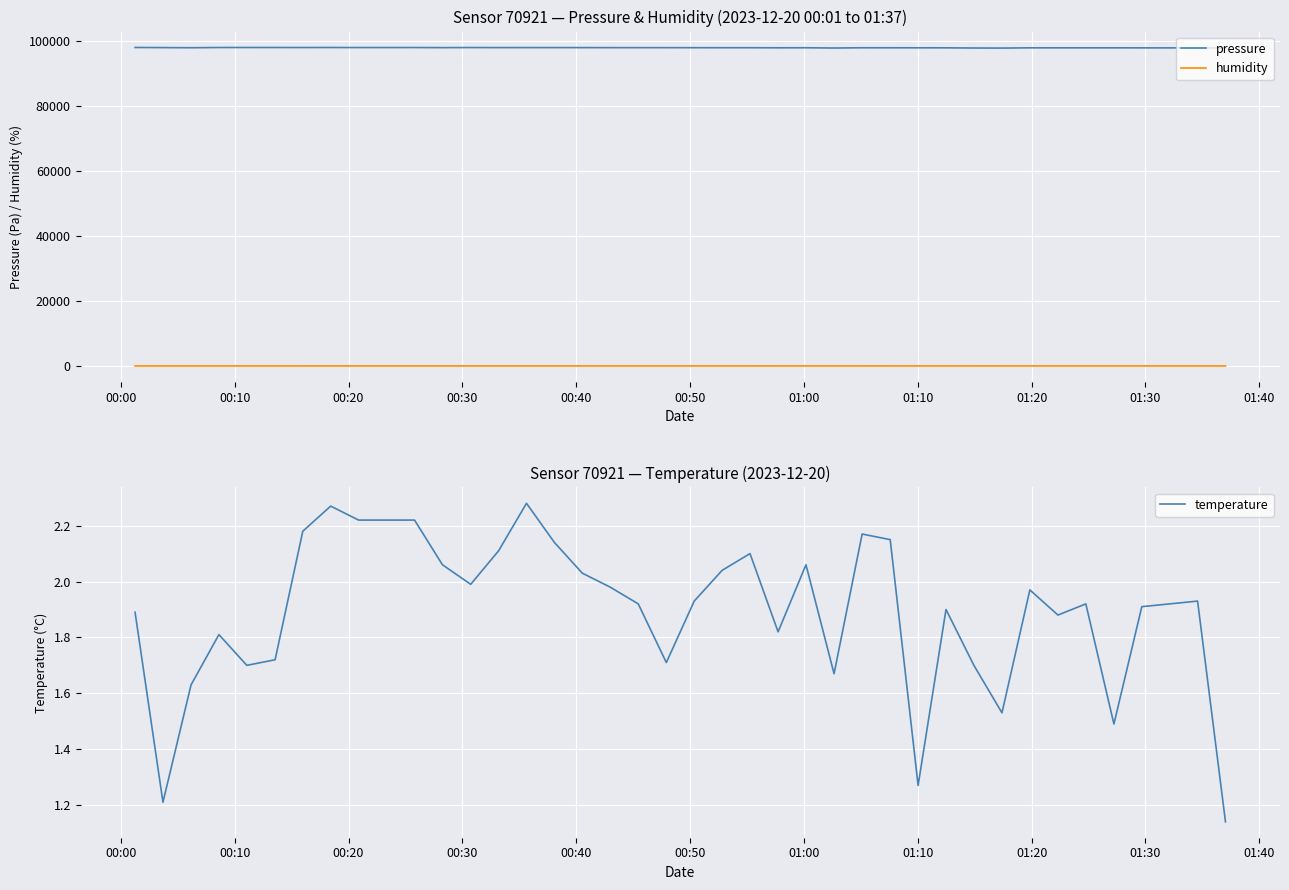

True or false: pressure and humidity cross at least once.

False